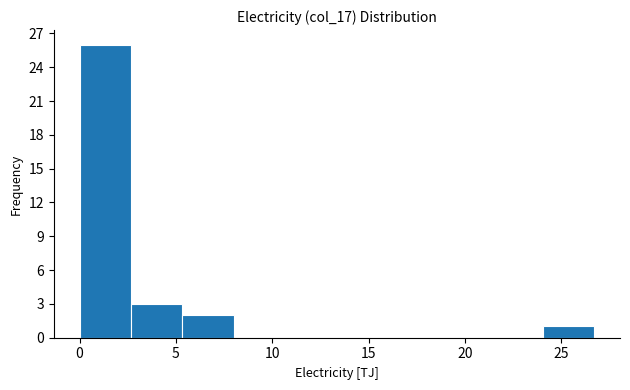

Reading left to right, transcribe this chart: for each bar, give the range it covers on the x-axis and its height. Neither the bar edges nor the heights are printed on the chart, so give them approximately, as read against the axes.

0.0 to 2.5: 26
2.5 to 5.5: 3
5.5 to 8.0: 2
8.0 to 10.5: 0
10.5 to 13.5: 0
13.5 to 16.0: 0
16.0 to 18.5: 0
18.5 to 21.5: 0
21.5 to 24.0: 0
24.0 to 26.5: 1